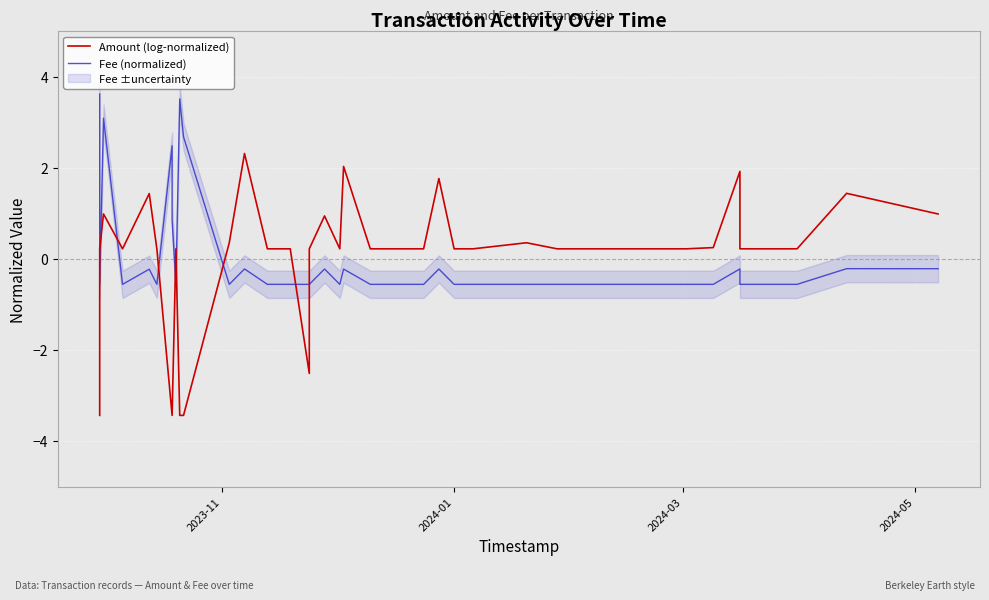

Reading left to right, what are all the values shown in this chart?

Amount (log-normalized): -3.4	0.2	1.0	0.2	1.4	0.2	-3.4	-3.4	0.2	-3.4	-3.4	0.4	2.3	0.2	0.2	-2.5	0.2	0.9	0.2	2.0	0.2	0.2	0.2	1.8	0.2	0.2	0.4	0.2	0.2	0.2	0.2	0.2	0.2	0.2	1.9	0.2	0.2	0.2	1.4	1.0
Fee (normalized): 3.6	-0.6	3.1	-0.6	-0.2	-0.6	2.5	0.9	-0.6	3.5	2.7	-0.6	-0.2	-0.6	-0.6	-0.6	-0.6	-0.2	-0.6	-0.2	-0.6	-0.6	-0.6	-0.2	-0.6	-0.6	-0.6	-0.6	-0.6	-0.6	-0.6	-0.6	-0.6	-0.6	-0.2	-0.6	-0.6	-0.6	-0.2	-0.2